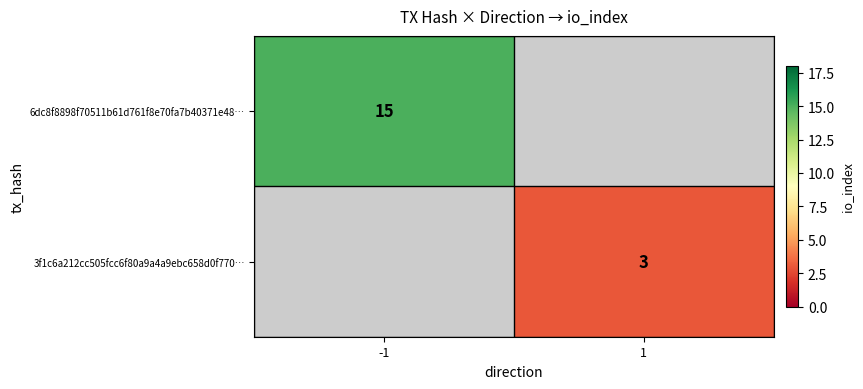

What is the smallest value displayed?

3.0